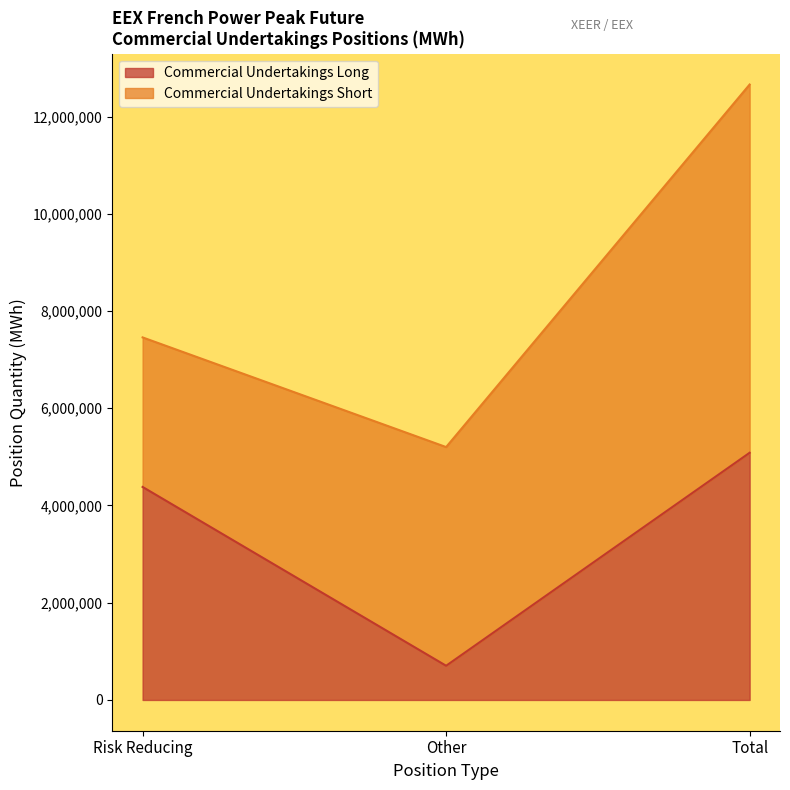

The Commercial Undertakings Long series shows 5084388 at Total. True or false?

True